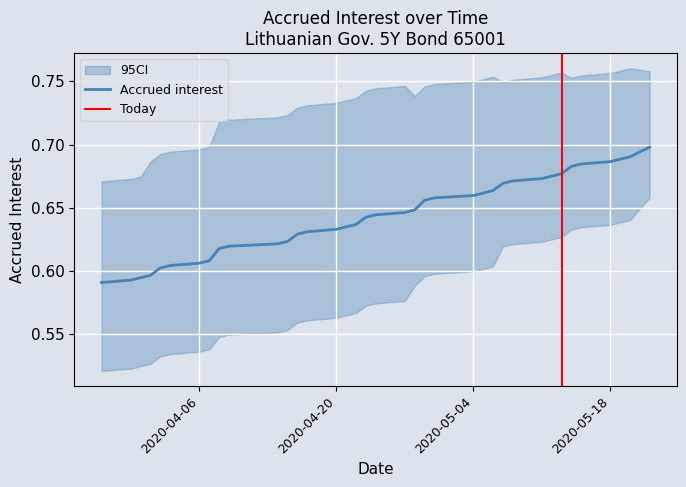

Reading left to right, list all the values displayed in this chart.

0.6	0.6	0.6	0.6	0.6	0.6	0.6	0.6	0.6	0.6	0.6	0.6	0.6	0.6	0.6	0.6	0.6	0.6	0.6	0.6	0.6	0.7	0.7	0.7	0.7	0.7	0.7	0.7	0.7	0.7	0.7	0.7	0.7	0.7	0.7	0.7	0.7